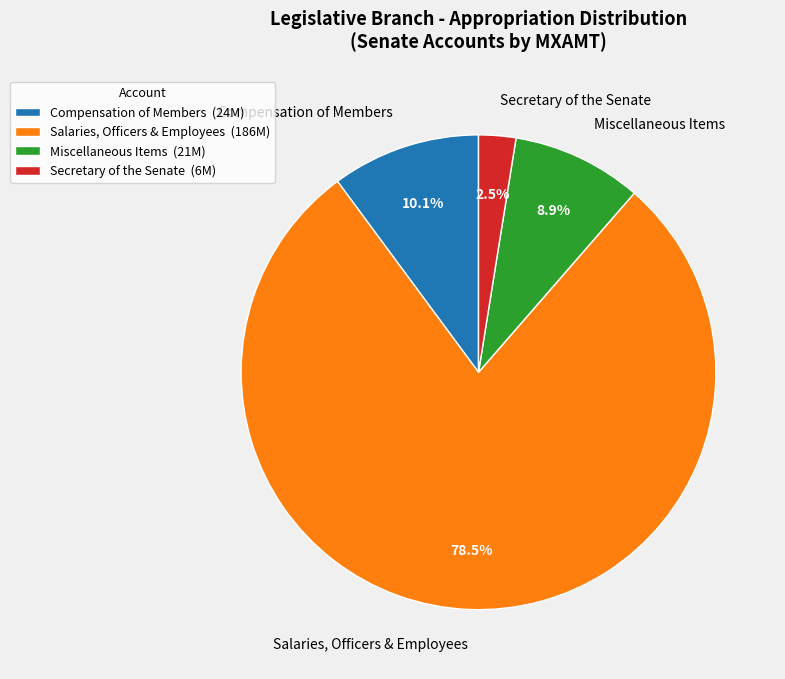

Is Salaries, Officers & Employees the majority of the pie?

Yes